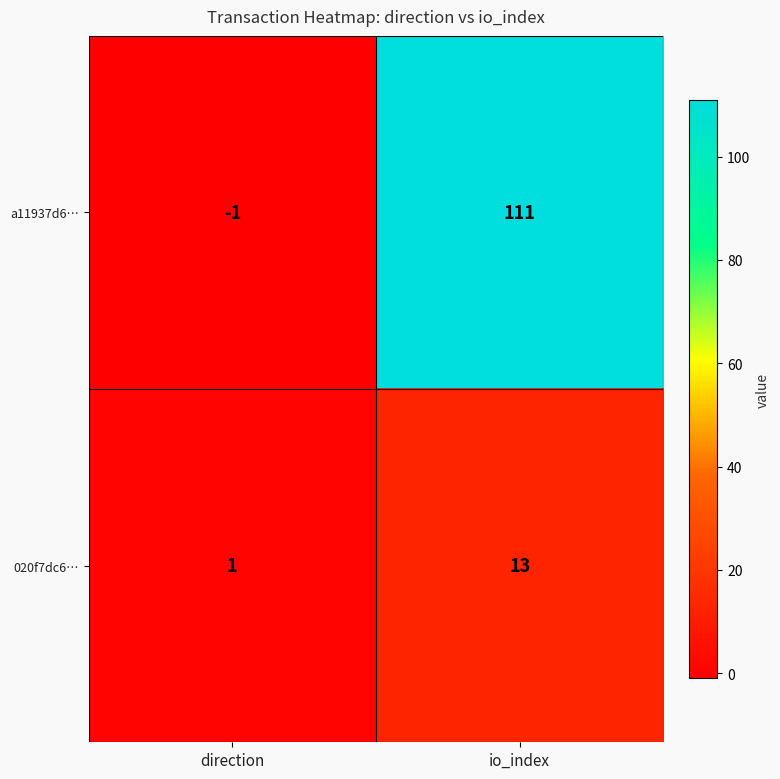

The a11937d6… series shows 111 at io_index. True or false?

True